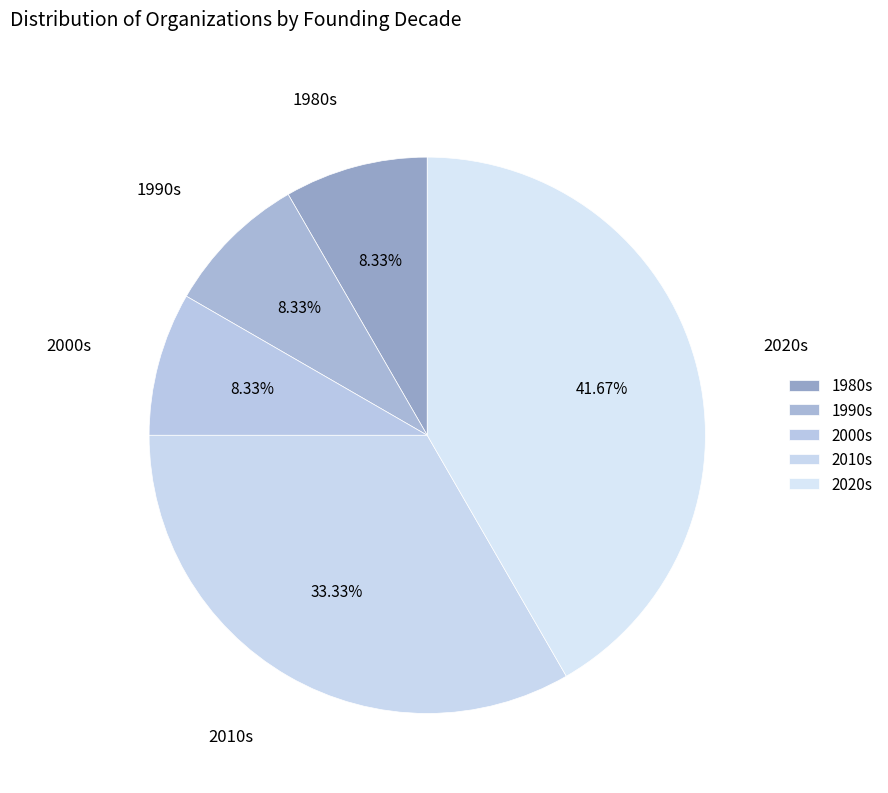

Is there a majority slice in this chart?

No